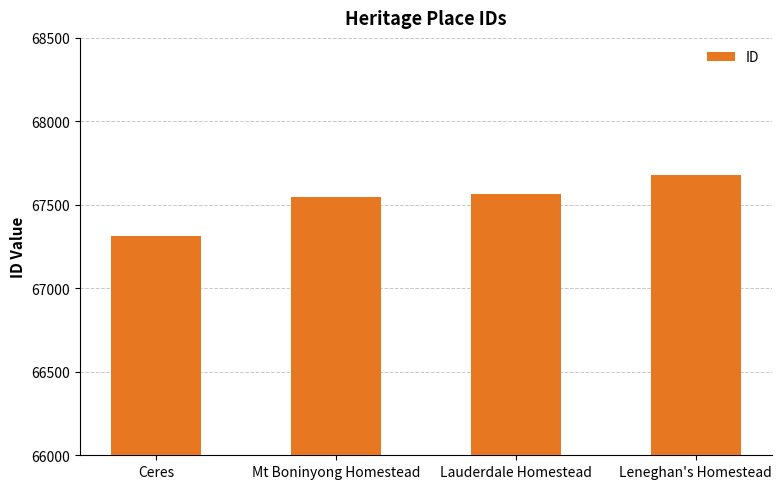

What is the change in value from Mt Boninyong Homestead to Lauderdale Homestead?

+16